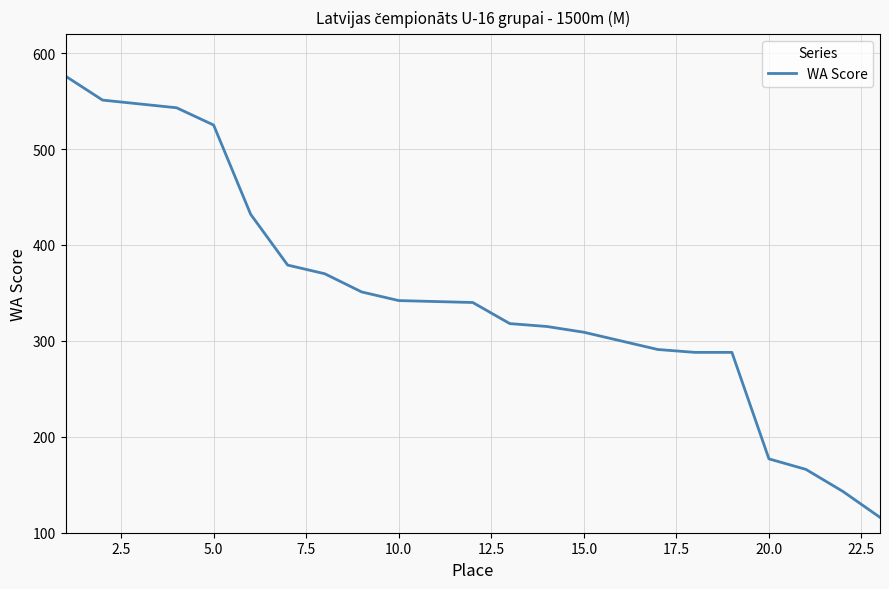

What is the difference between the maximum and minimum values?

460